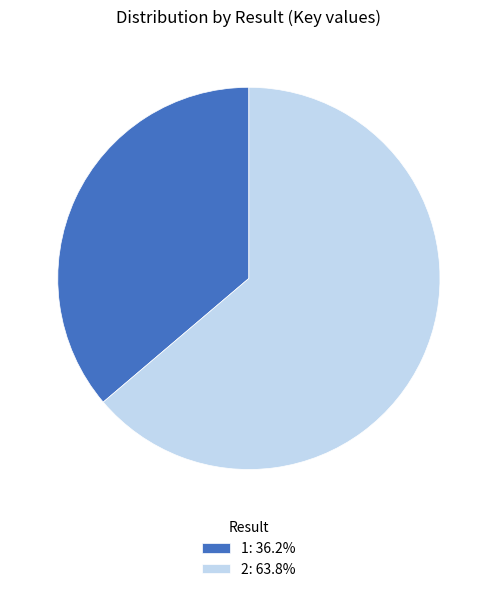

How many slices are in this pie chart?

2